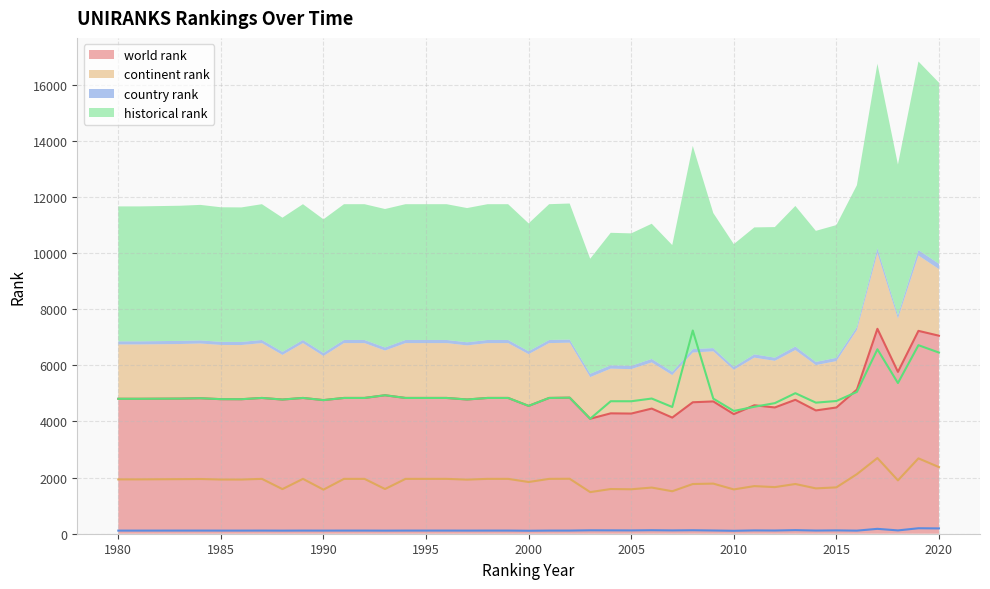

Which has a higher value, 1996 or 1999?

1996